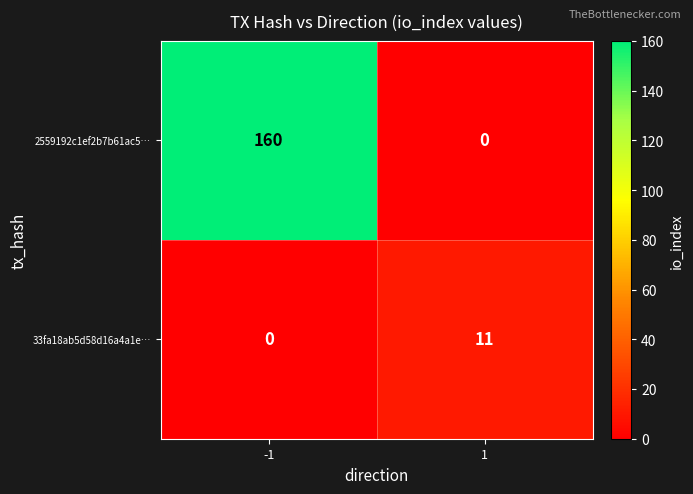

What is the maximum value shown in the chart?

160